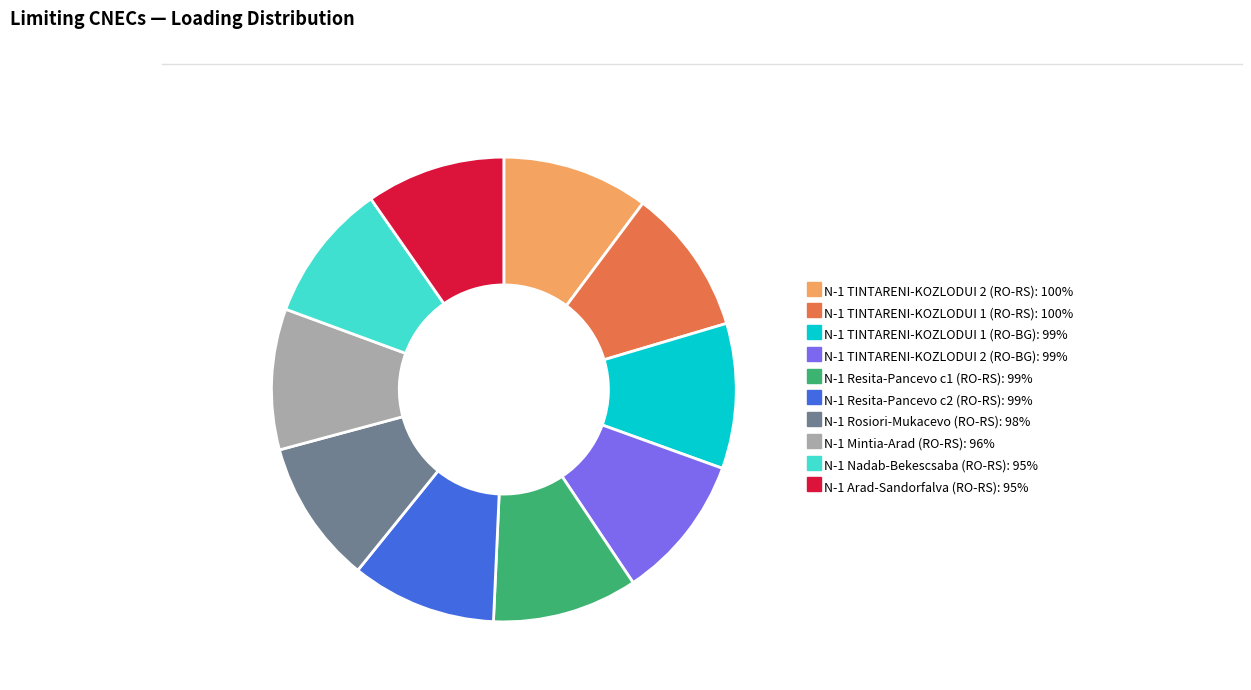

Is there any slice that represents more than half of the pie?

No